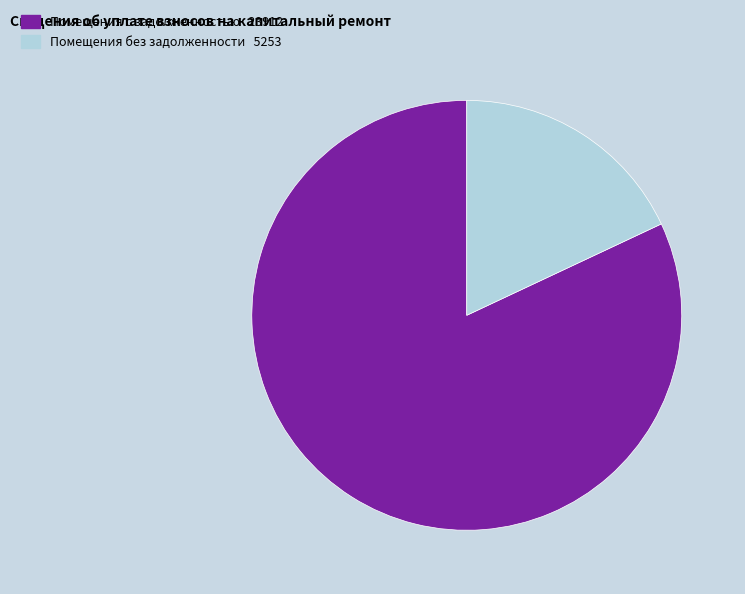

Is there any slice that represents more than half of the pie?

Yes